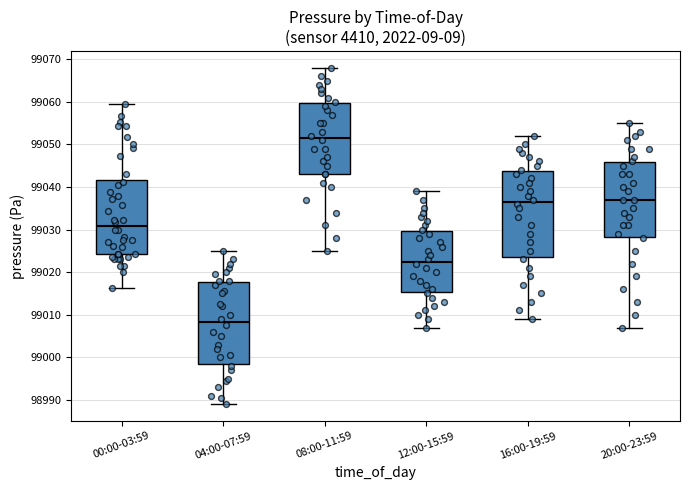

Which box has the highest median line?

08:00-11:59